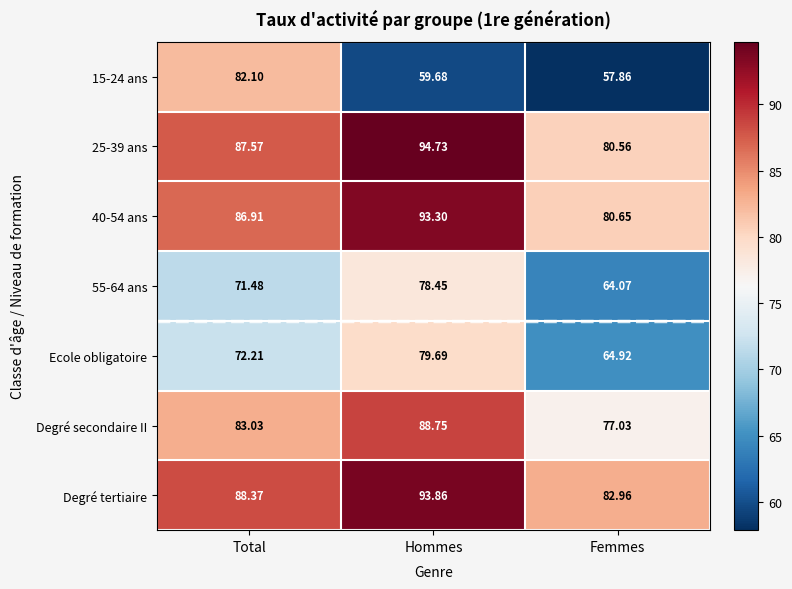

Rank the categories by 40-54 ans value from lowest to highest.

Femmes, Total, Hommes